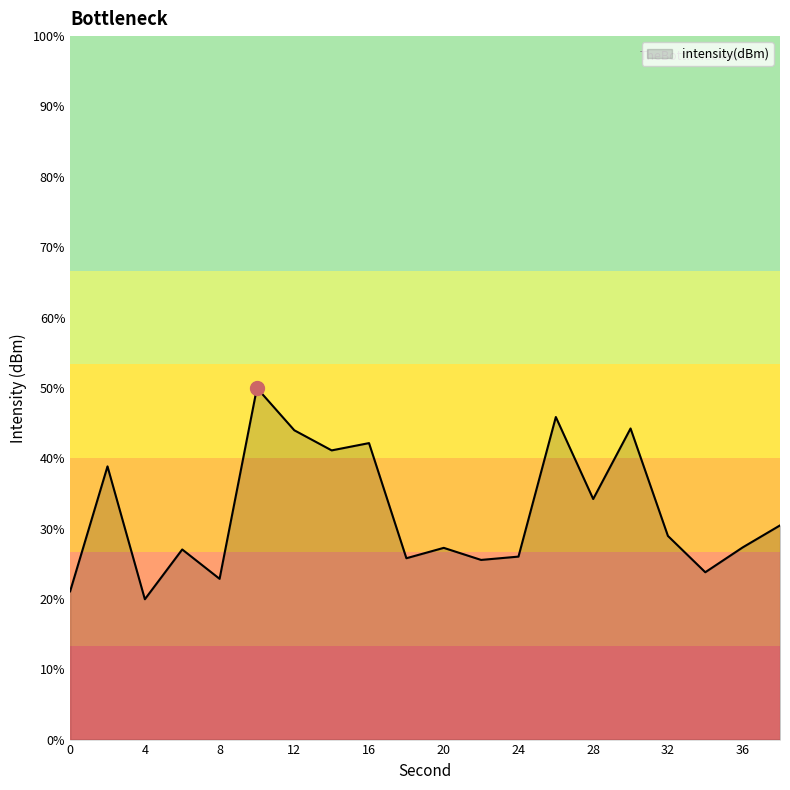

List the labels in order of value, smallest first.

4, 0, 8, 34, 22, 18, 24, 6, 20, 36, 32, 38, 28, 2, 14, 16, 12, 30, 26, 10